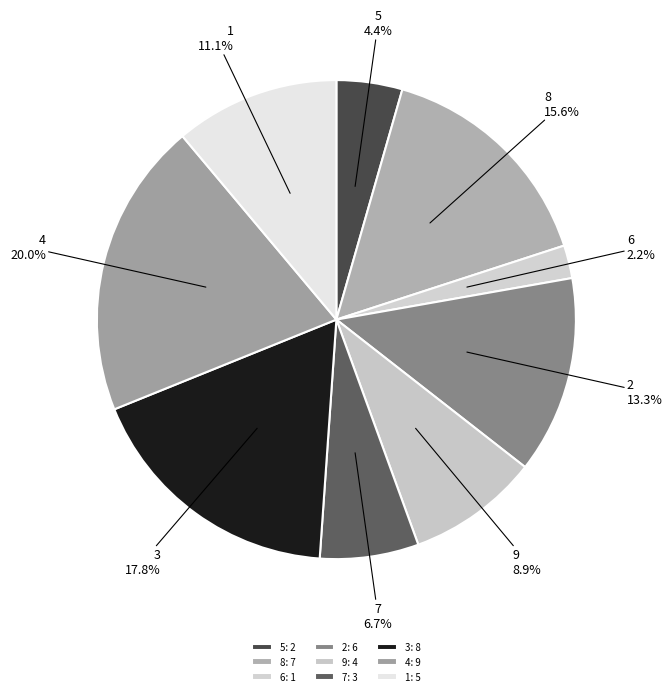

What is the largest slice in the pie chart?

4